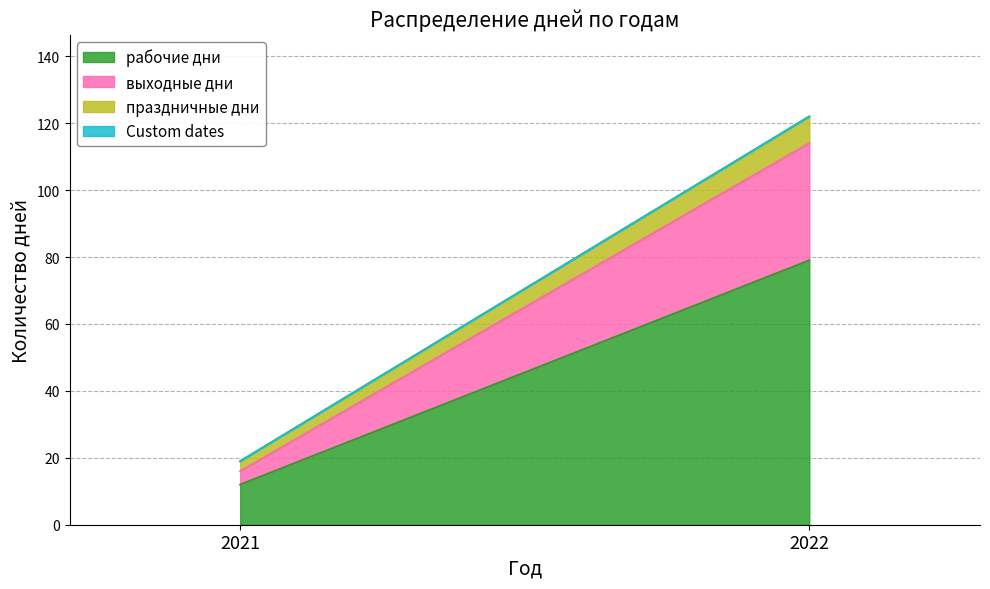

The value of праздничные дни at 2022 is 8. True or false?

True